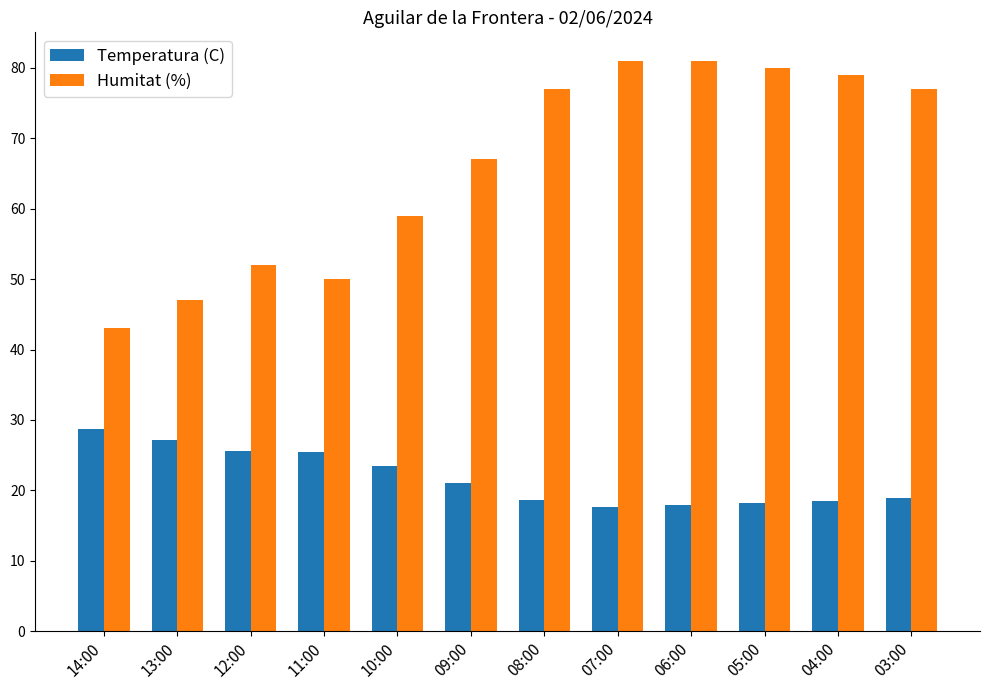

What is the difference between the Temperatura (C) values at 08:00 and 05:00?

0.4